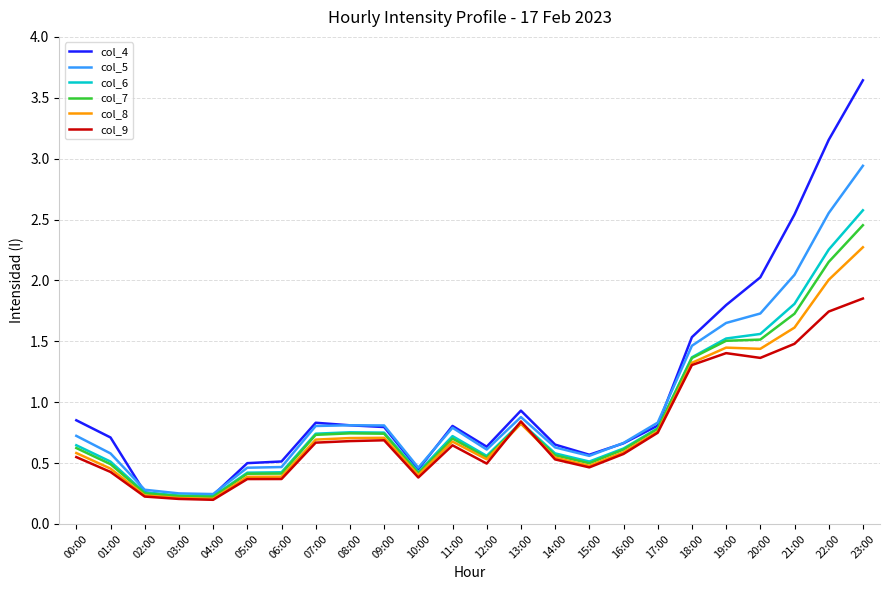

Which category has the highest value across all series?

23:00